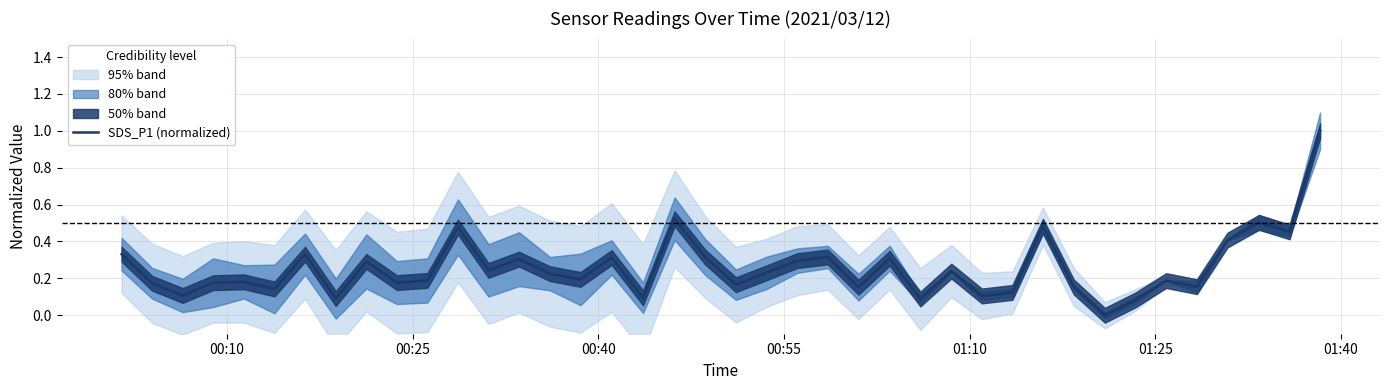

What is the maximum value for SDS_P1 (normalized)?

1.0